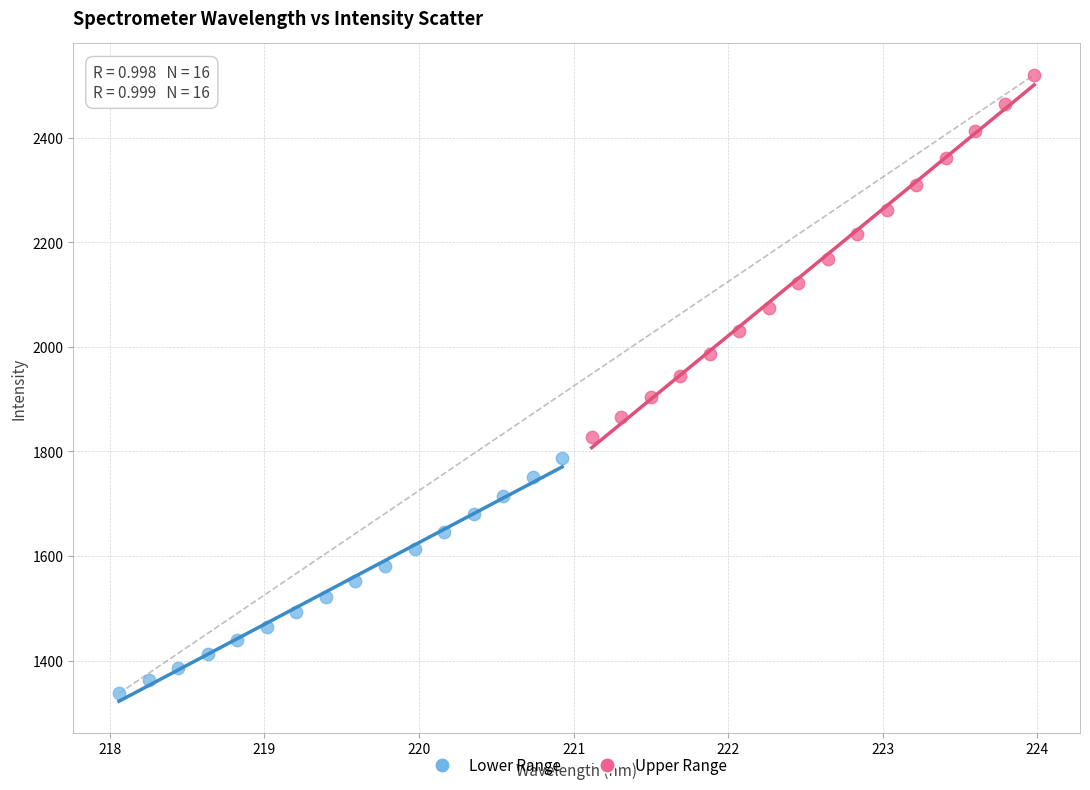

Which series contains the lowest Y value?

Lower Range